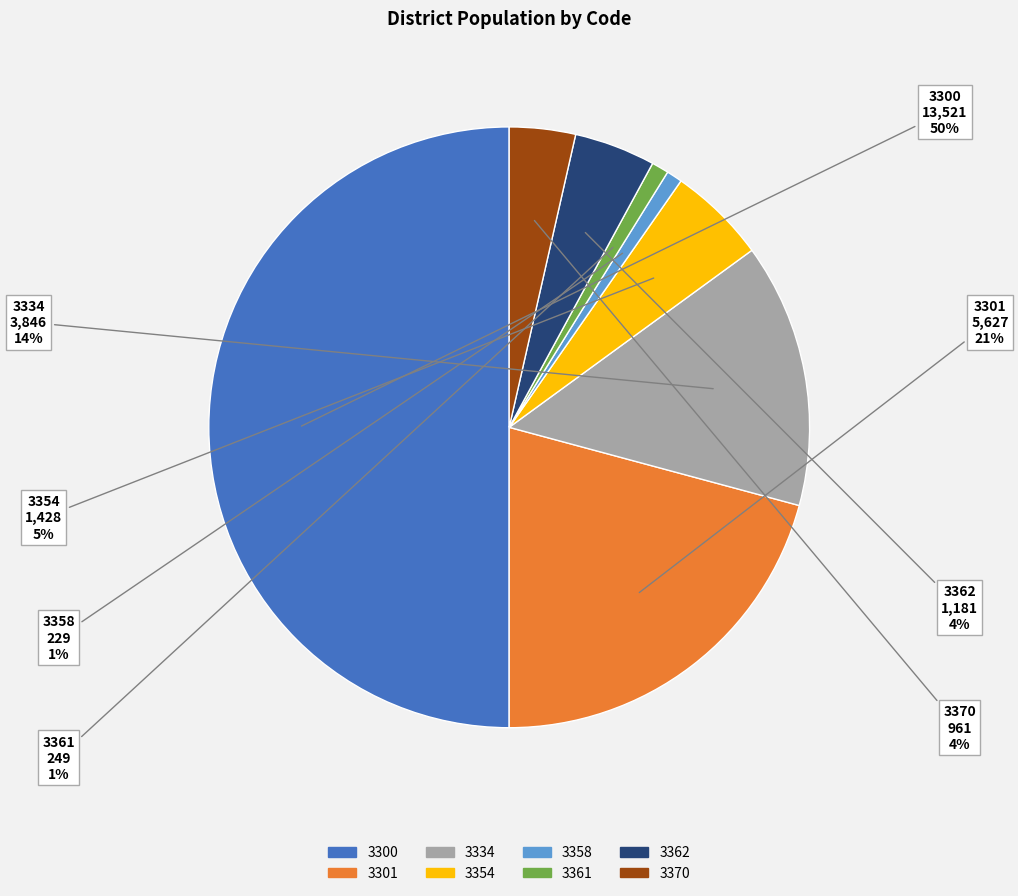

To the nearest percent, what is the combined percentage of 3354 and 3358?

6%